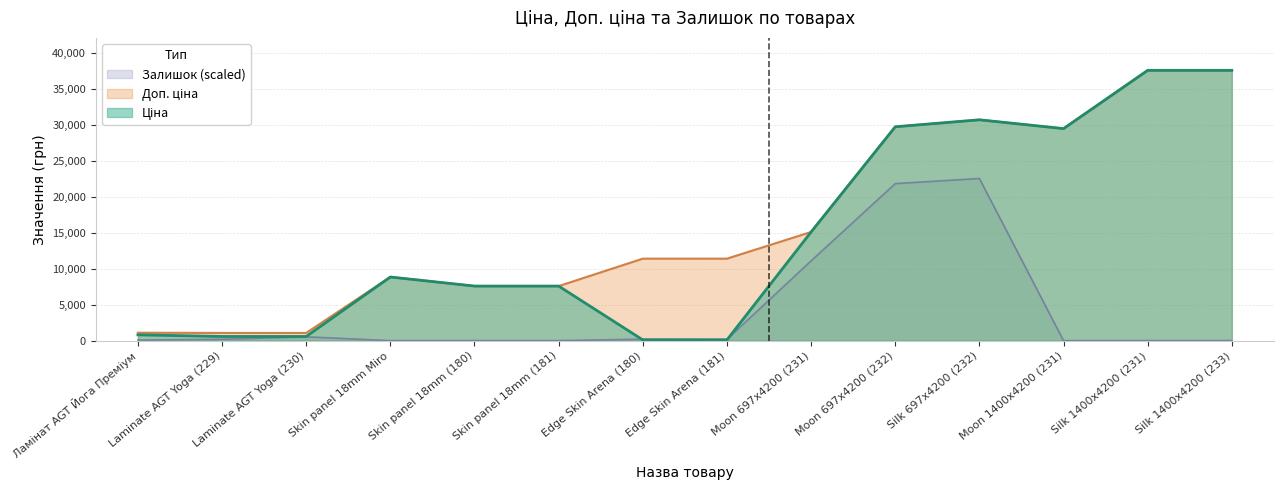

At which category is the sum across all series the highest?

Silk 697x4200 (232)